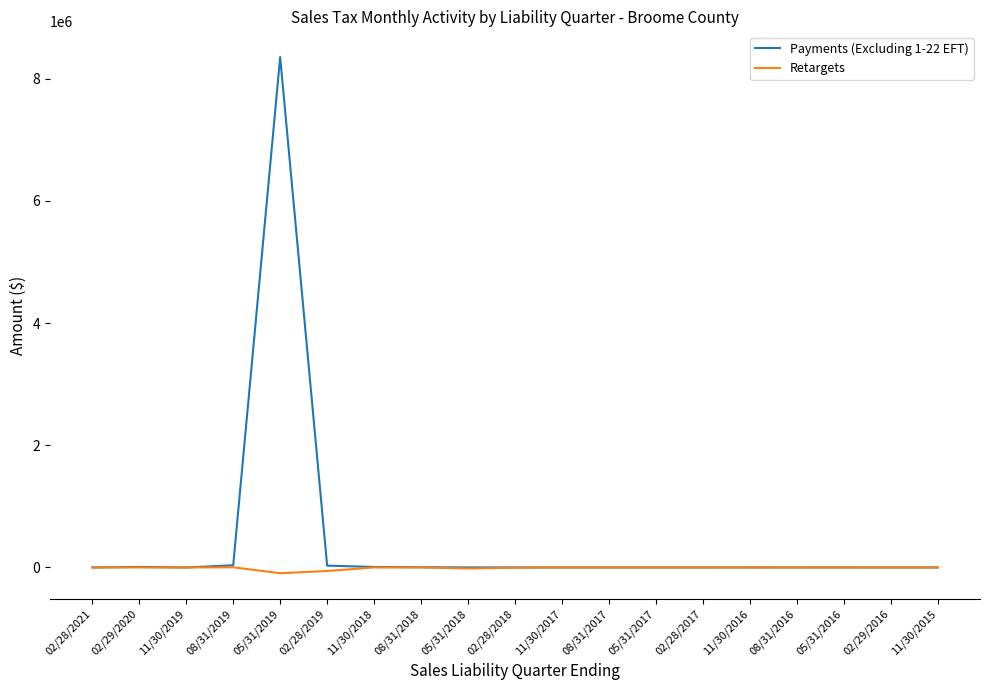

Which series has the largest total across all categories?

Payments (Excluding 1-22 EFT)